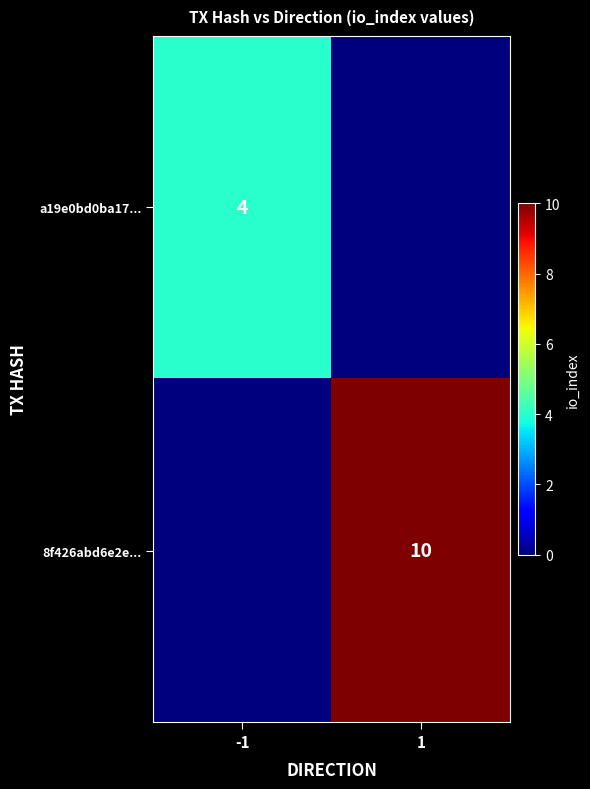

True or false: a19e0bd0ba17... has a value of 5 at -1.

False